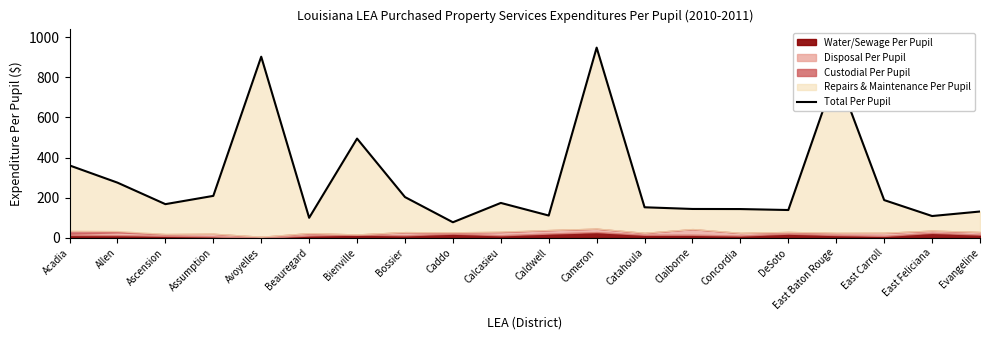

List the labels in order of value, largest first.

Cameron, Avoyelles, East Baton Rouge, Bienville, Acadia, Allen, Assumption, Bossier, East Carroll, Calcasieu, Ascension, Catahoula, Claiborne, Concordia, DeSoto, Evangeline, Caldwell, East Feliciana, Beauregard, Caddo